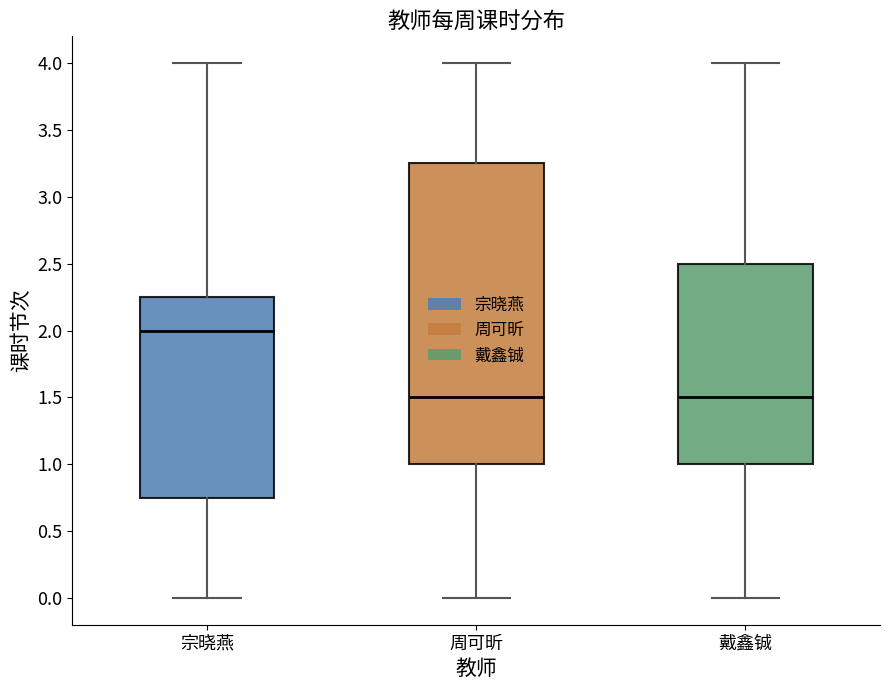

Reading left to right, transcribe this box plot: for each box, give where its median line is, the range the box spans, and where its two whiskers end, as read against the y-axis. The values are not printed on the chart, so give them approximately, as read against the axis.

宗晓燕: median 2.00, box 0.75 to 2.25, whiskers 0.00 to 4.00
周可昕: median 1.50, box 1.00 to 3.25, whiskers 0.00 to 4.00
戴鑫铖: median 1.50, box 1.00 to 2.50, whiskers 0.00 to 4.00